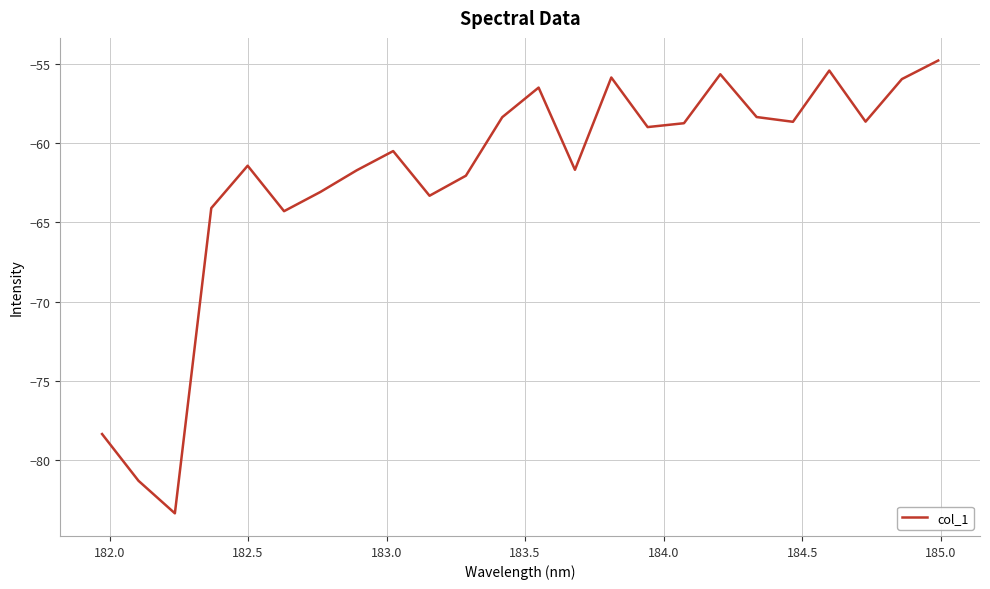

What is the maximum value shown in the chart?

-54.8